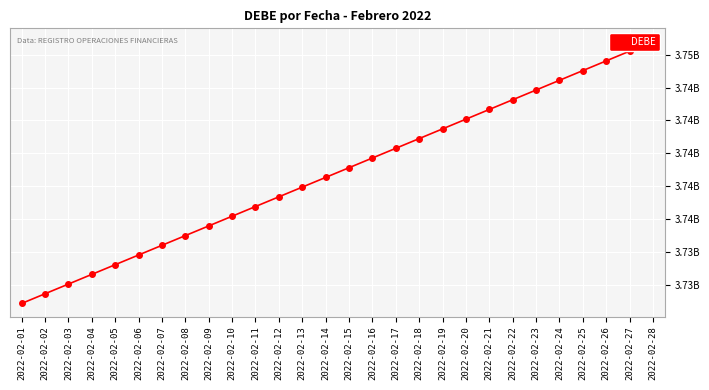

What is the change in value from 2022-02-04 to 2022-02-18?

+8261891.7